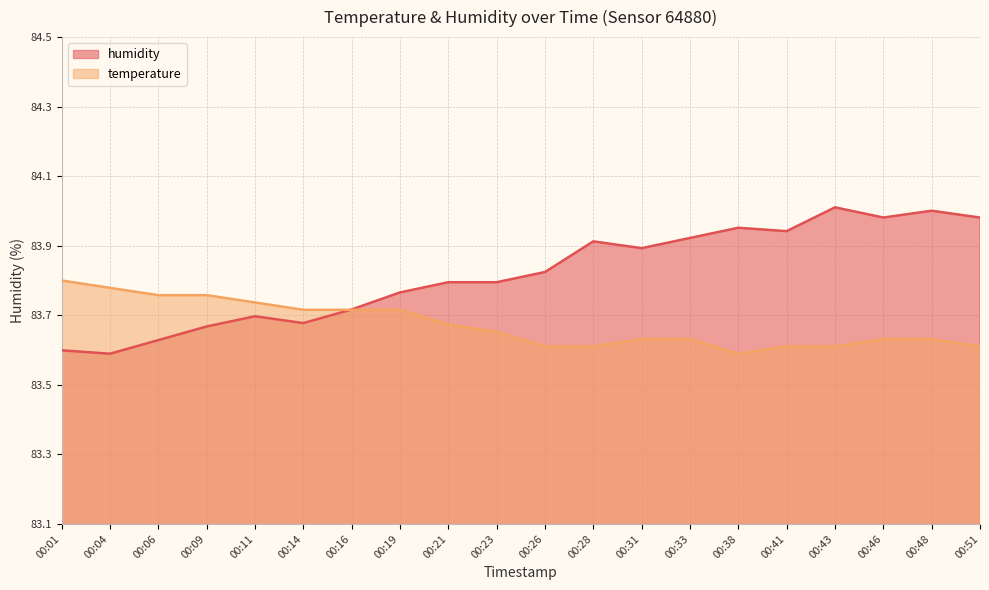

Between 00:04 and 00:16, which series saw the biggest shift?

humidity